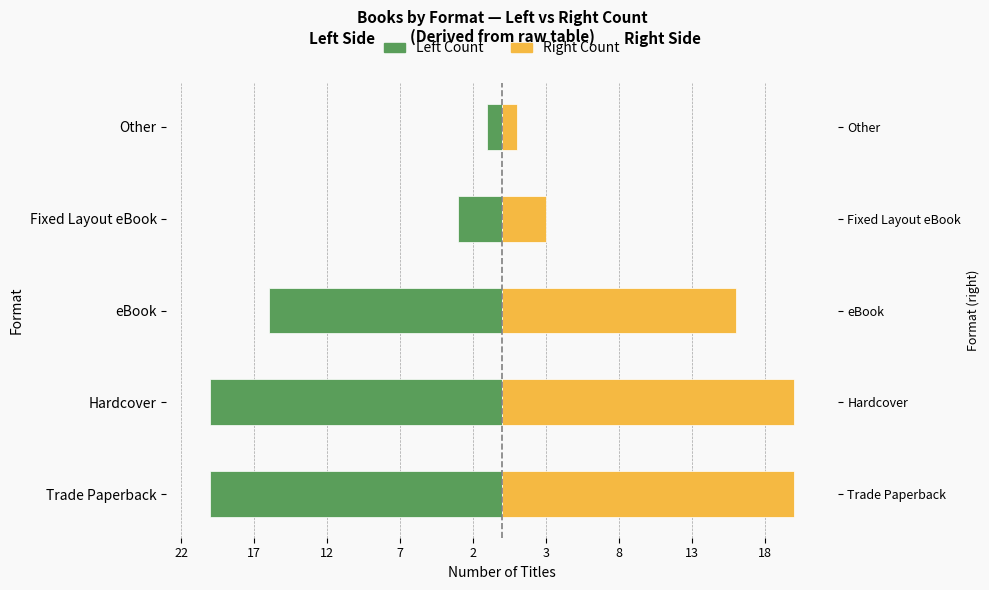

Are the bars horizontal?

Yes